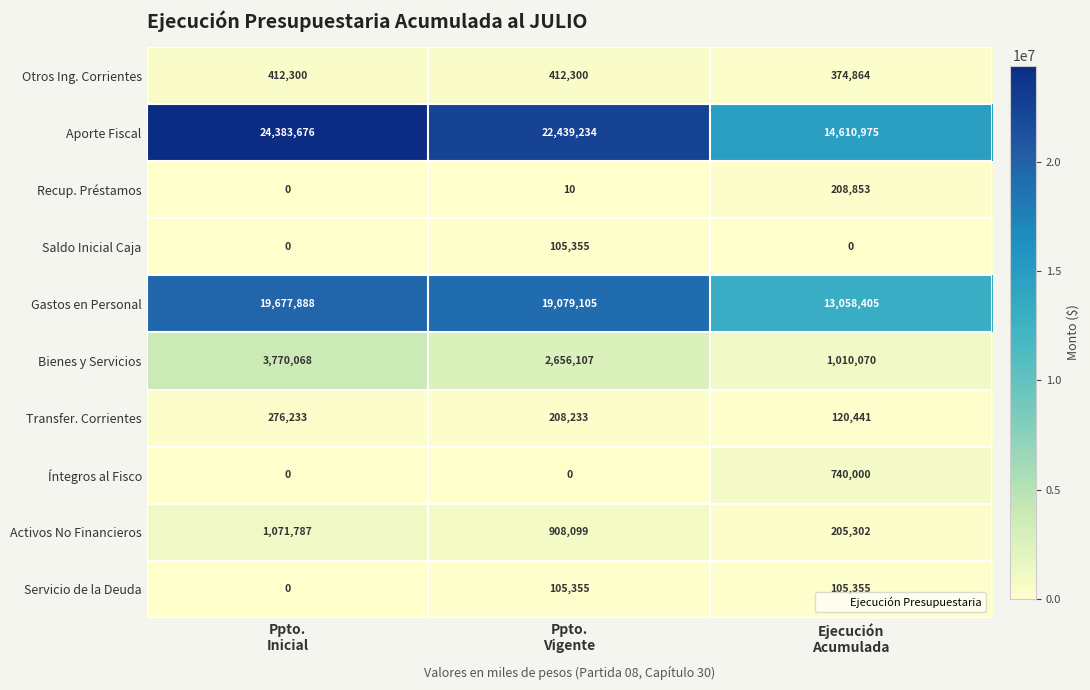

How many values in the Otros Ing. Corrientes series are below 412300?

1